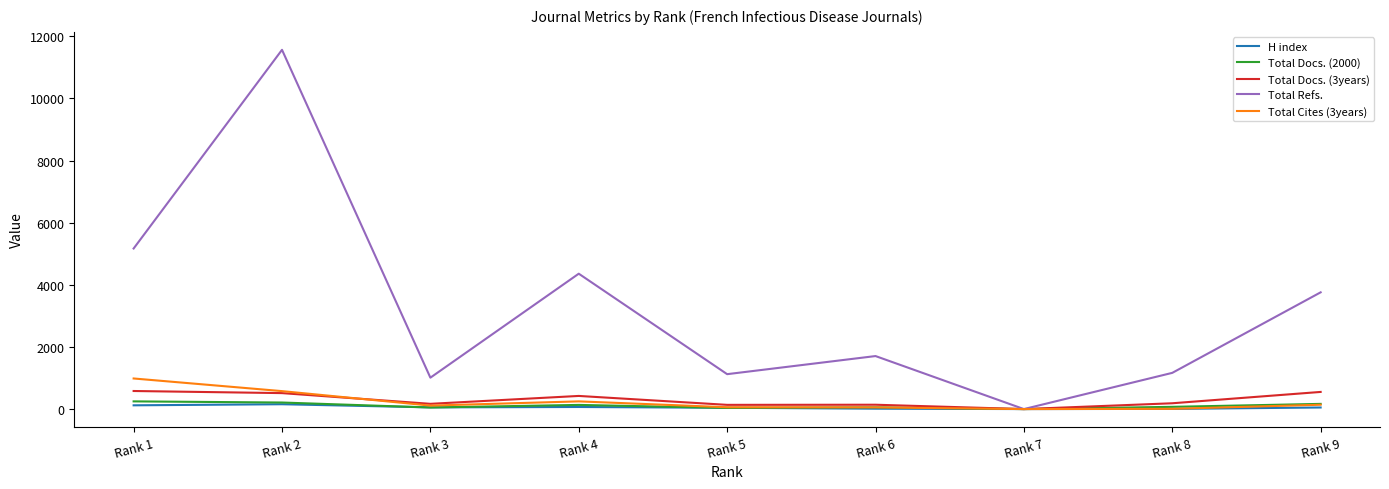

Which series changed the most between Rank 2 and Rank 3?

Total Refs.